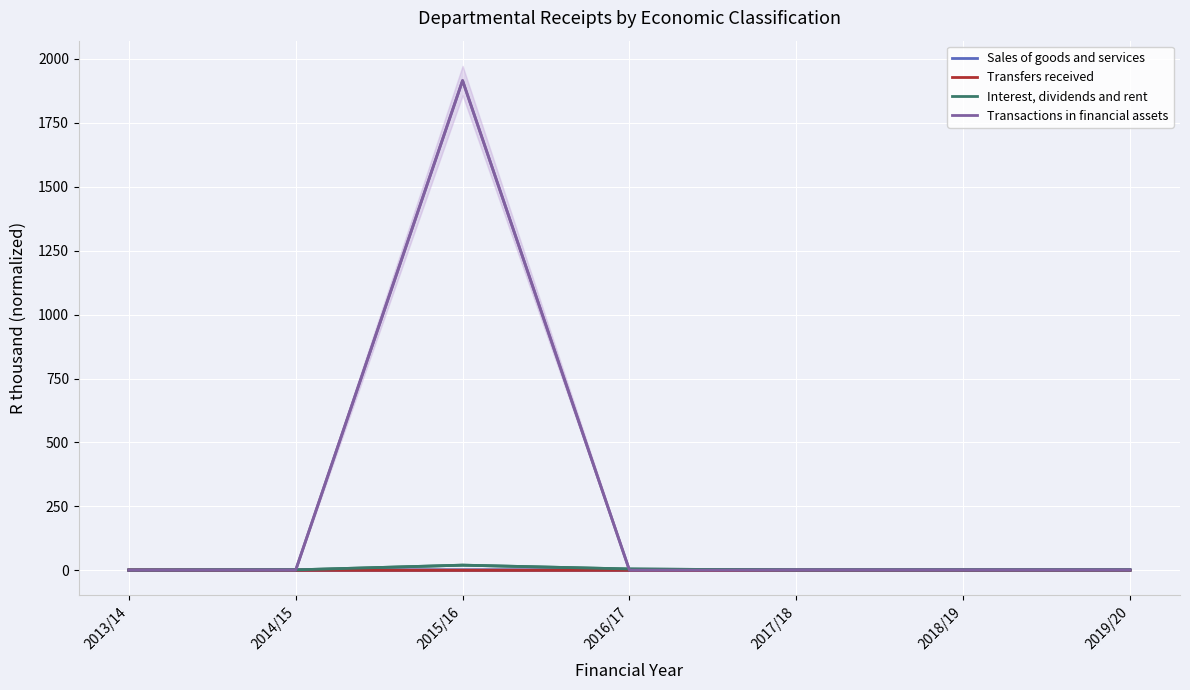

What is the label of the 2nd point from the left?

2014/15